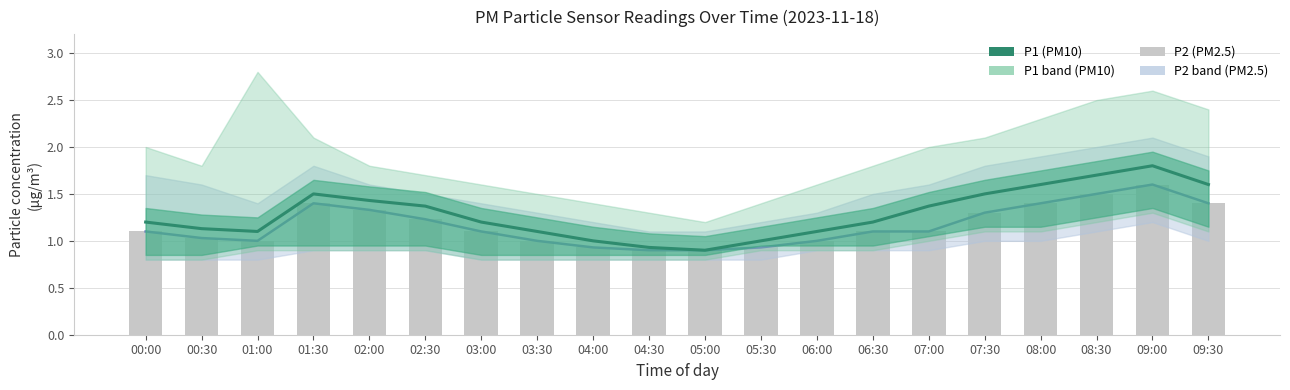

At how many categories does at least one series exceed 1?

16